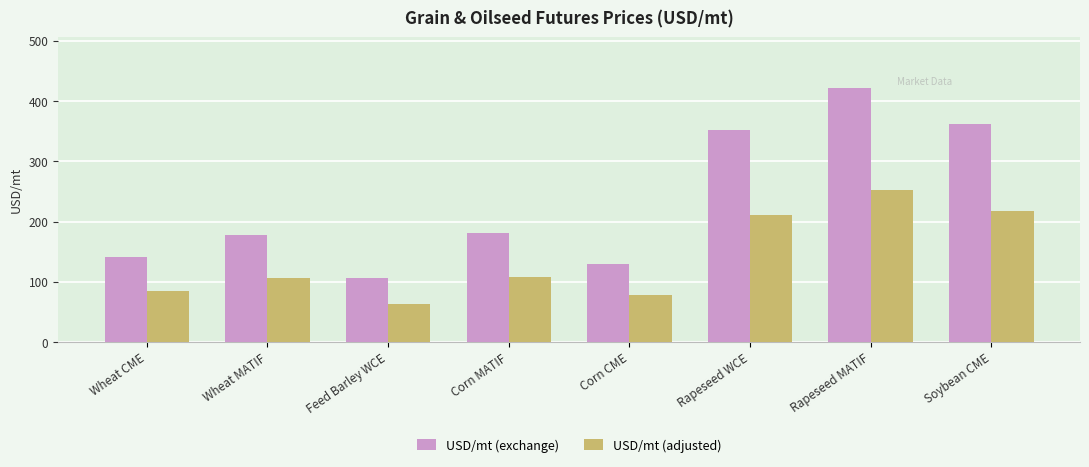

Between Wheat MATIF and Corn CME, which series saw the biggest shift?

USD/mt (exchange)